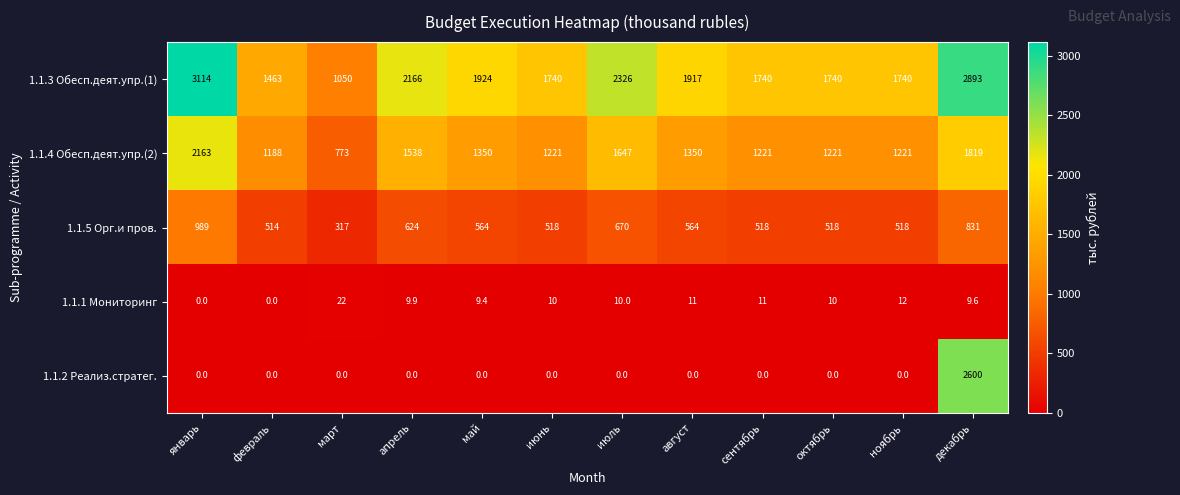

True or false: 1.1.1 Мониторинг has a value of 15.4 at май.

False